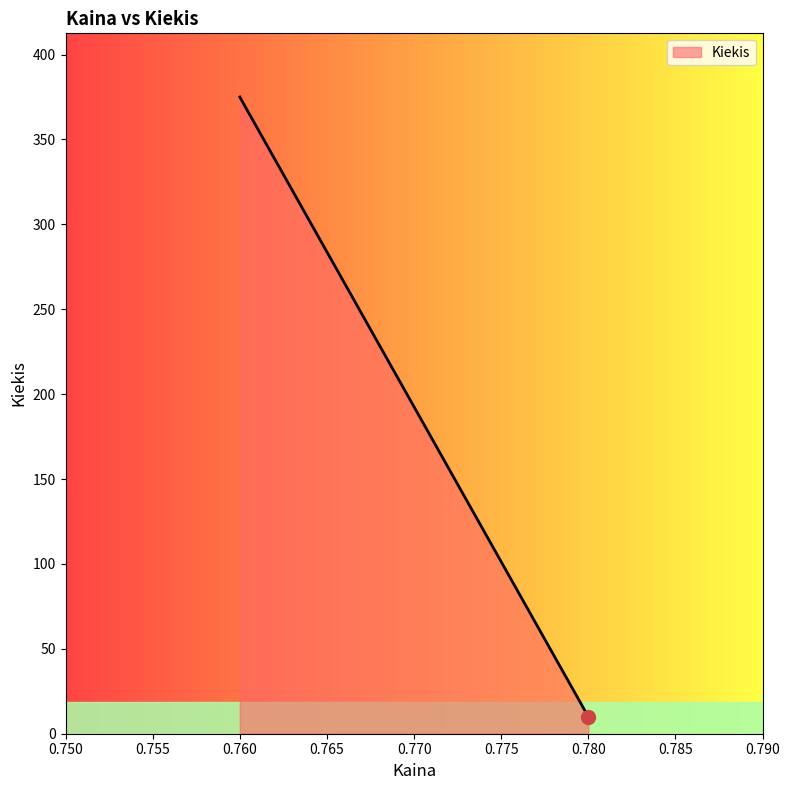

Which category has the highest value across all series?

0.760